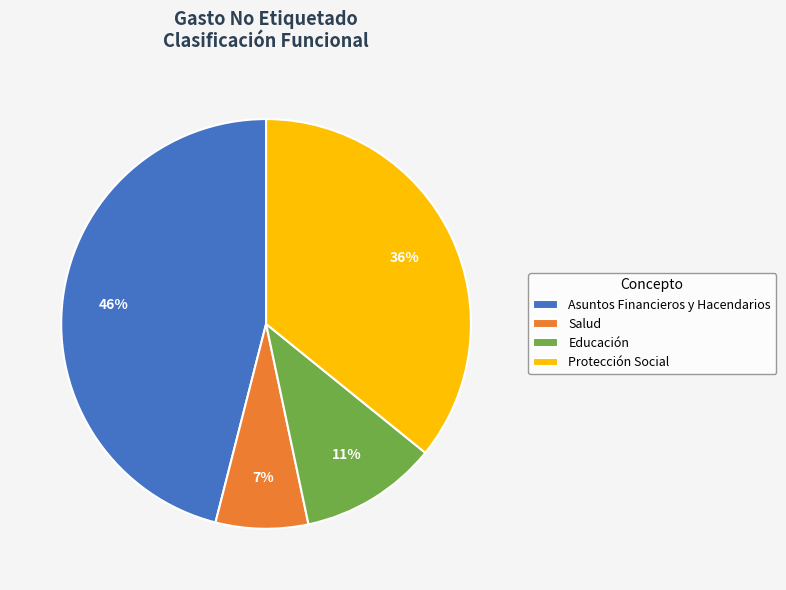

To the nearest percent, what is the difference between the largest and smallest slice percentages?

39%